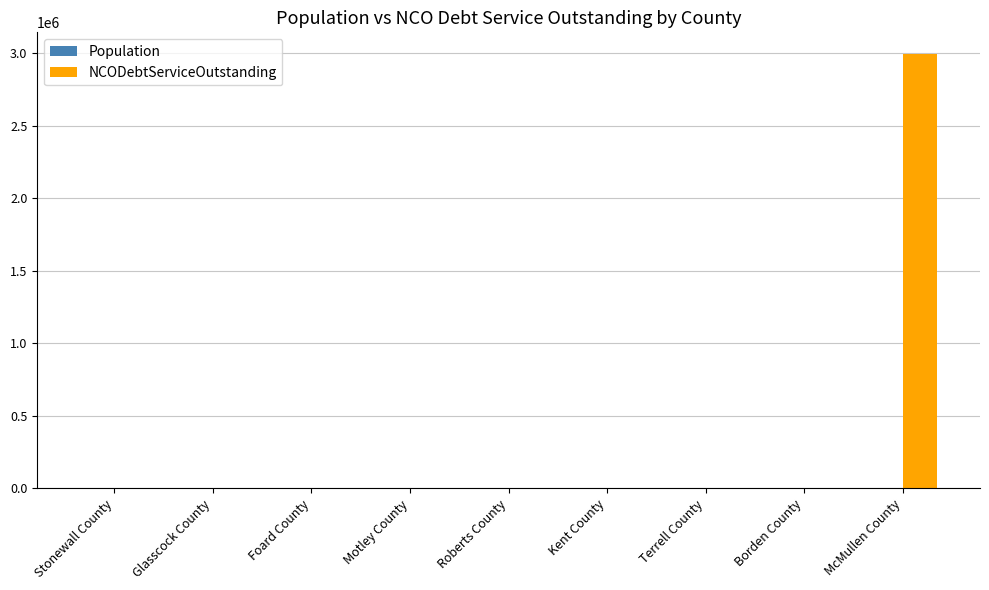

What is the maximum value shown in the chart?

2993117.8